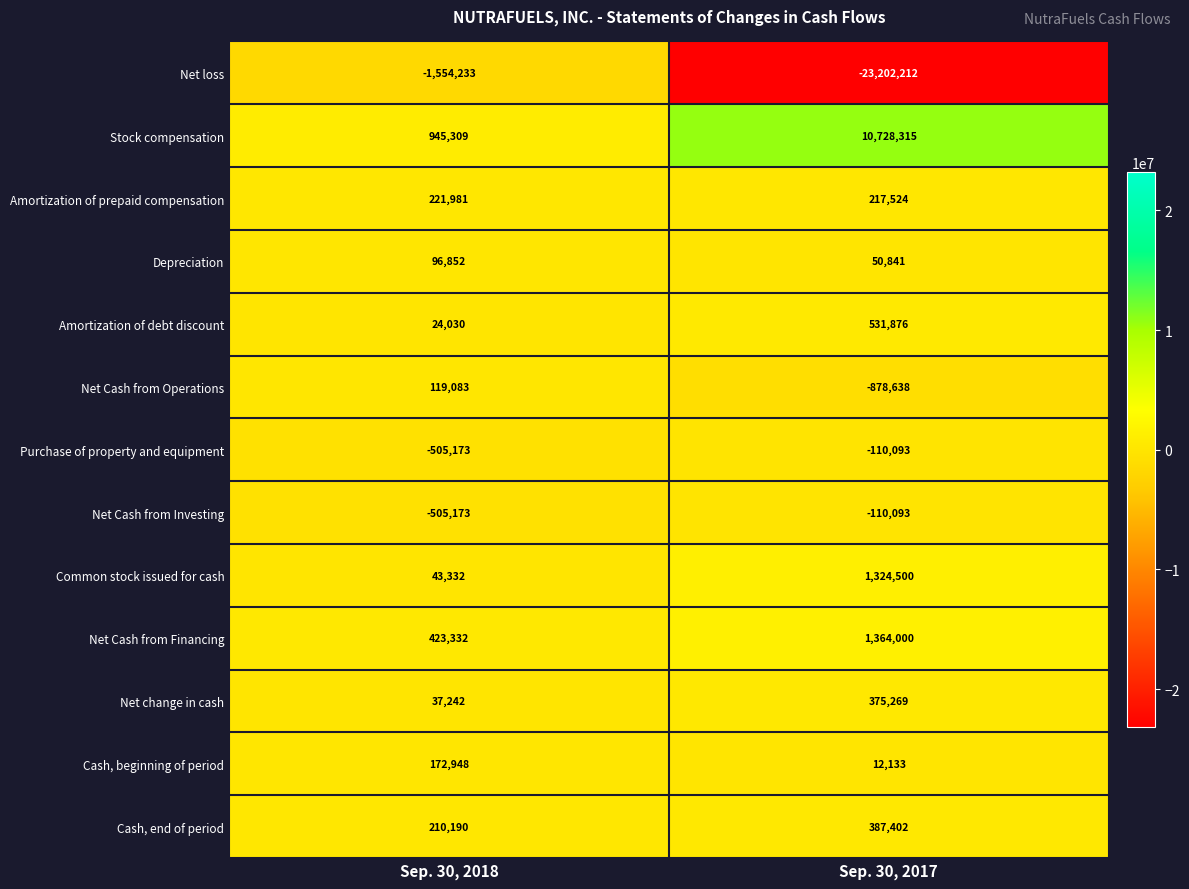

Reading left to right, list all the values displayed in this chart.

Net loss: Sep. 30, 2018=-1554233	Sep. 30, 2017=-23202212
Stock compensation: Sep. 30, 2018=945309	Sep. 30, 2017=10728315
Amortization of prepaid compensation: Sep. 30, 2018=221981	Sep. 30, 2017=217524
Depreciation: Sep. 30, 2018=96852	Sep. 30, 2017=50841
Amortization of debt discount: Sep. 30, 2018=24030	Sep. 30, 2017=531876
Net Cash from Operations: Sep. 30, 2018=119083	Sep. 30, 2017=-878638
Purchase of property and equipment: Sep. 30, 2018=-505173	Sep. 30, 2017=-110093
Net Cash from Investing: Sep. 30, 2018=-505173	Sep. 30, 2017=-110093
Common stock issued for cash: Sep. 30, 2018=43332	Sep. 30, 2017=1324500
Net Cash from Financing: Sep. 30, 2018=423332	Sep. 30, 2017=1364000
Net change in cash: Sep. 30, 2018=37242	Sep. 30, 2017=375269
Cash, beginning of period: Sep. 30, 2018=172948	Sep. 30, 2017=12133
Cash, end of period: Sep. 30, 2018=210190	Sep. 30, 2017=387402